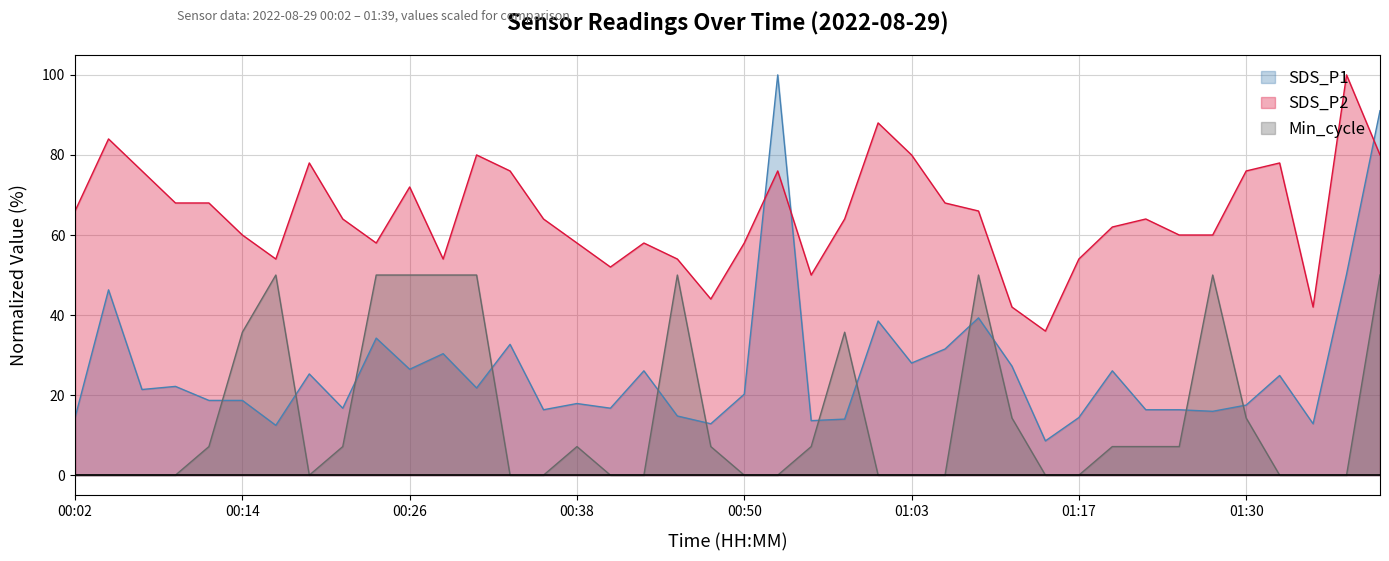

What is the greatest value displayed?

100.0